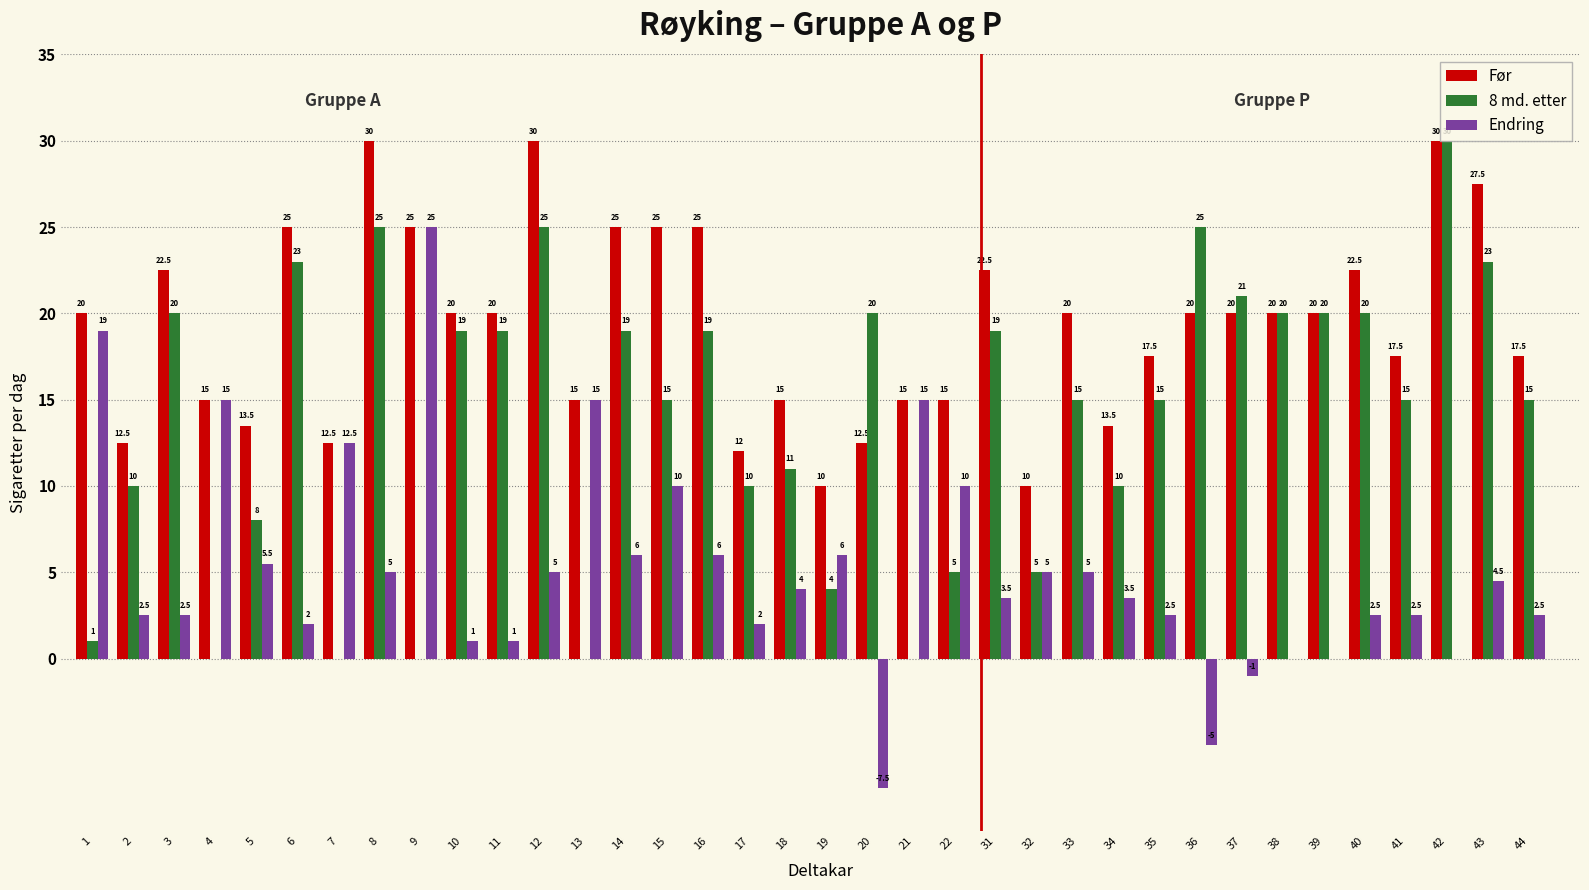

True or false: 8 md. etter has a value of 11.0 at 18.

True